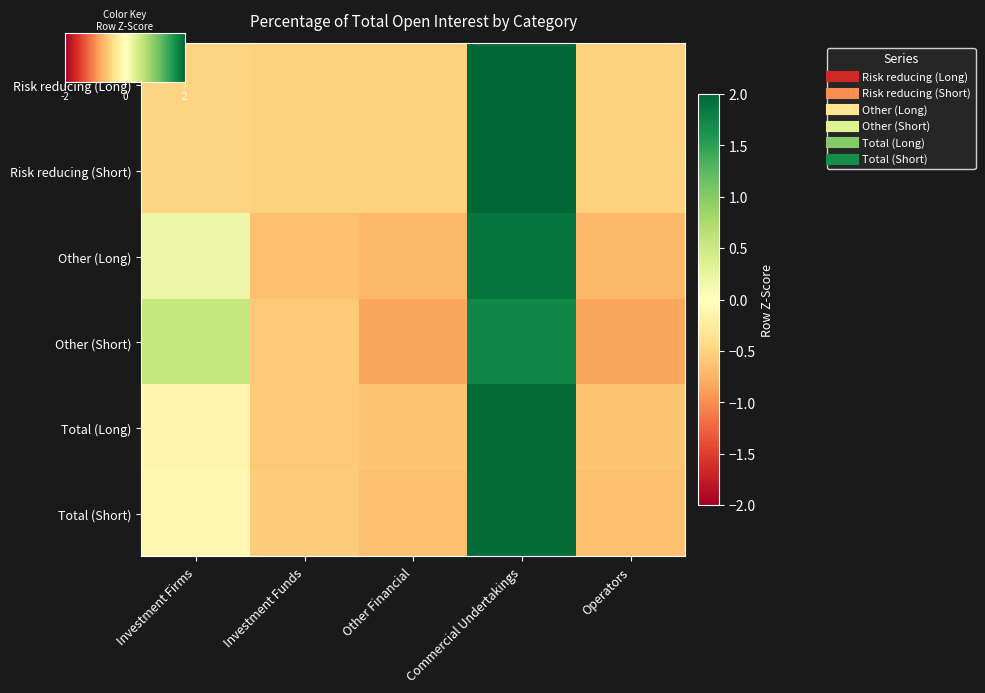

True or false: Risk reducing (Long) has a value of -0.1 at Other Financial.

False